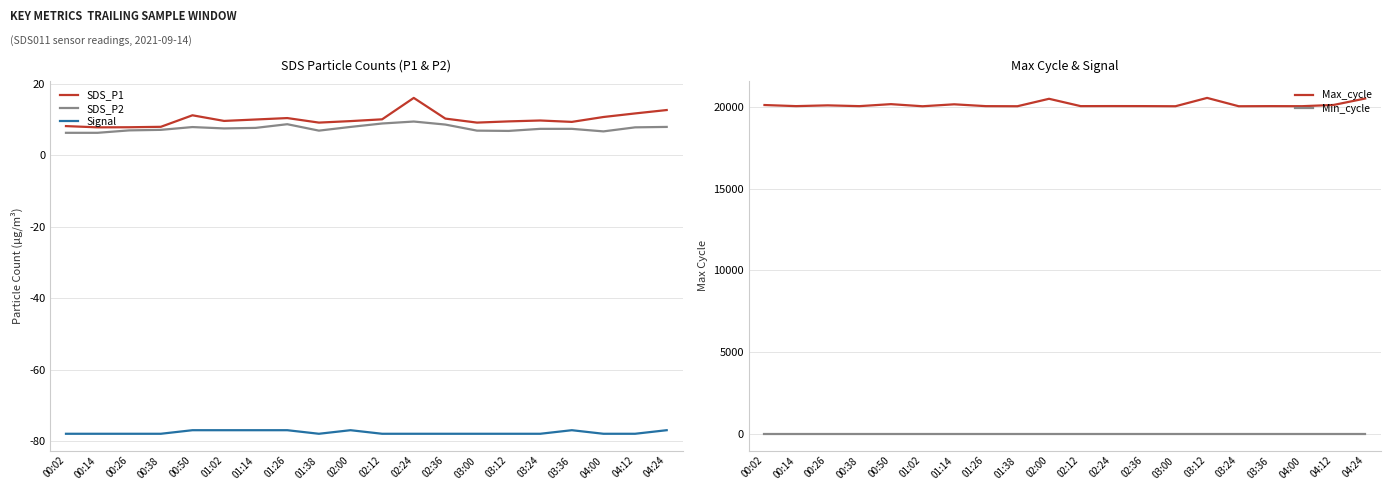

Is the value of Min_cycle at 02:00 greater than the value of Signal at 02:24?

Yes